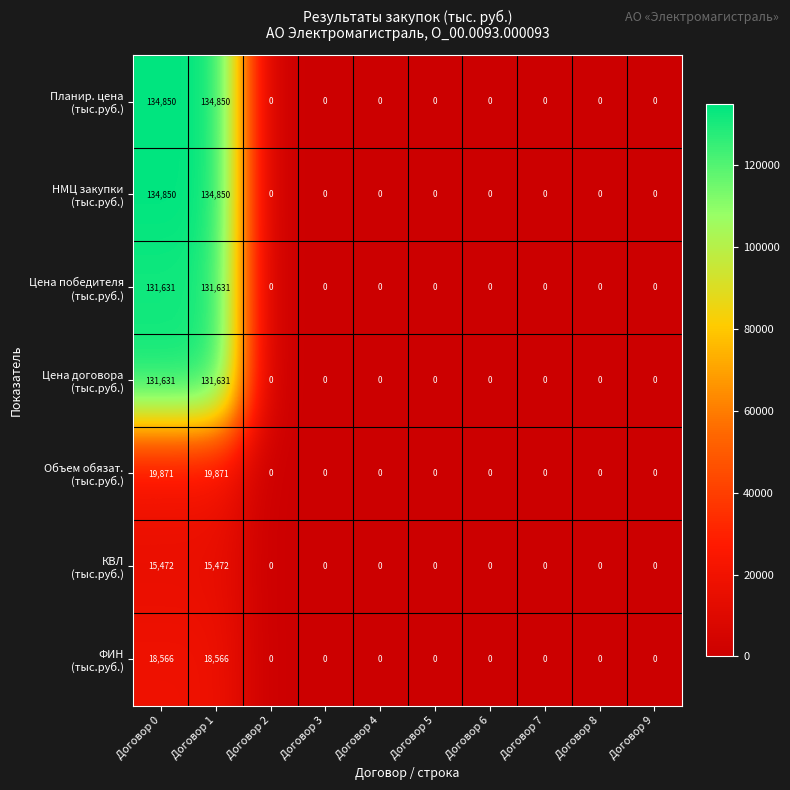

How many distinct data groups are displayed?

7